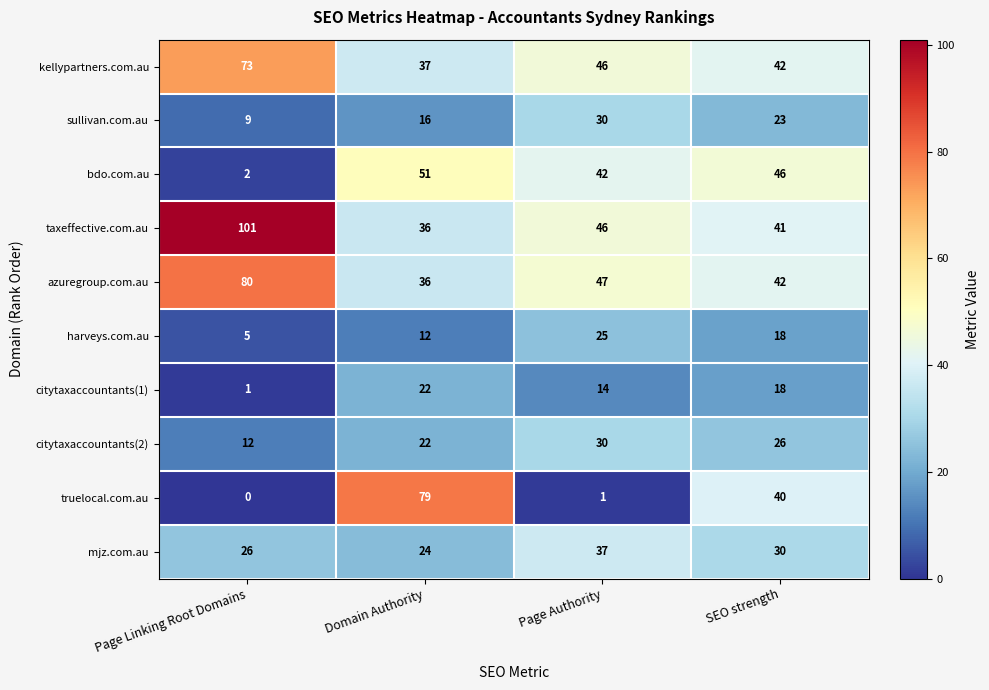

Count the number of categories in the chart.

4